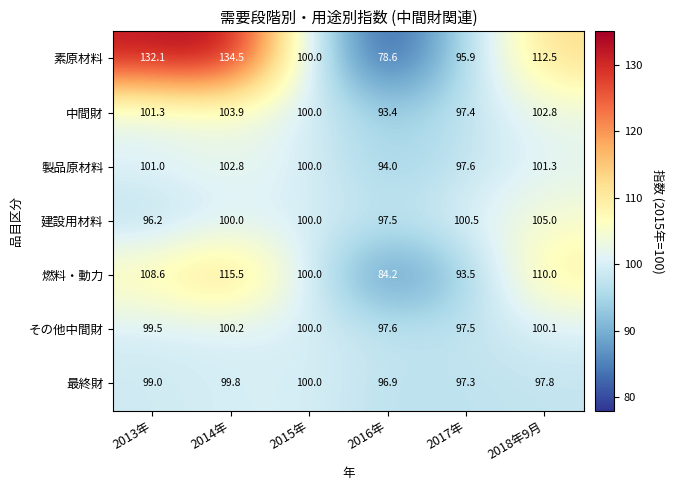

Which label corresponds to the smallest value in the chart?

2016年